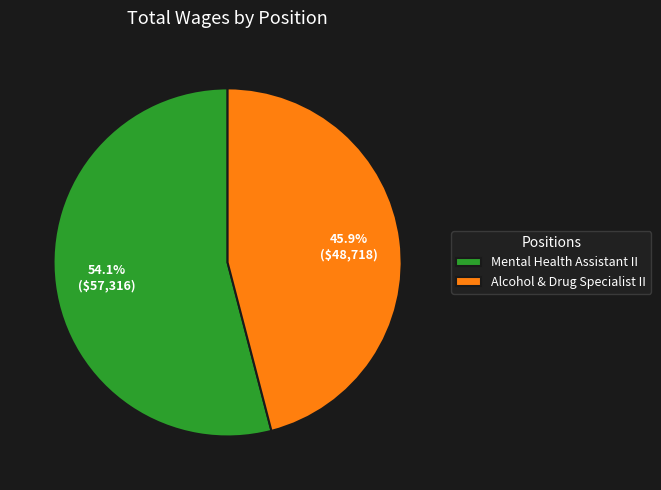

Between Mental Health Assistant II and Alcohol & Drug Specialist II, which is larger?

Mental Health Assistant II